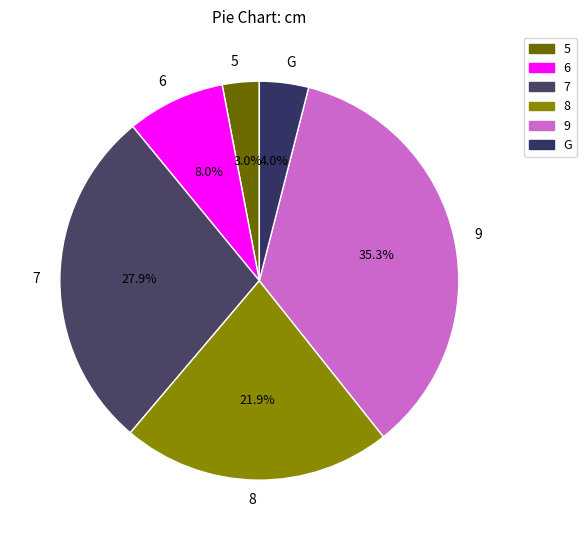

True or false: 6 accounts for 8% of the total.

True